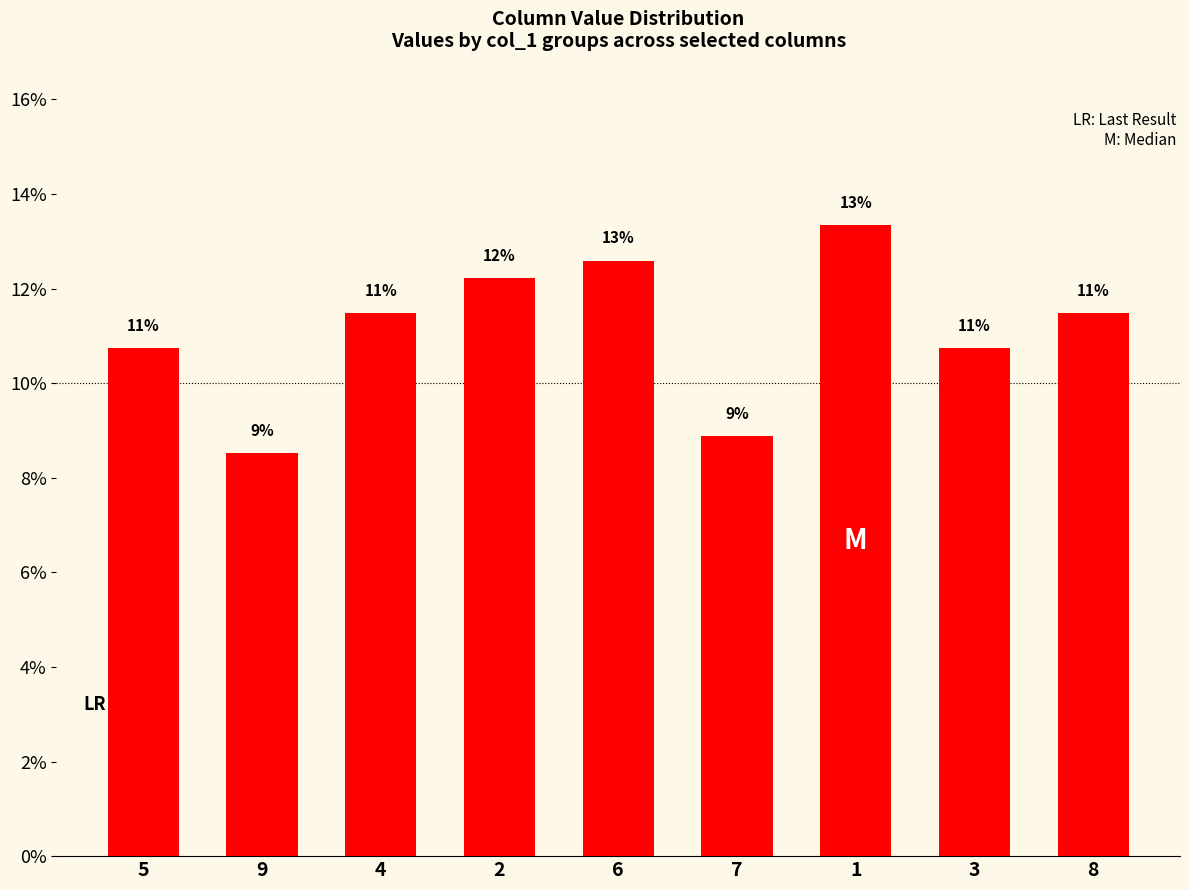

Reading right to left, what are all the values shown in this chart?

8=11.5	3=10.7	1=13.3	7=8.9	6=12.6	2=12.2	4=11.5	9=8.5	5=10.7